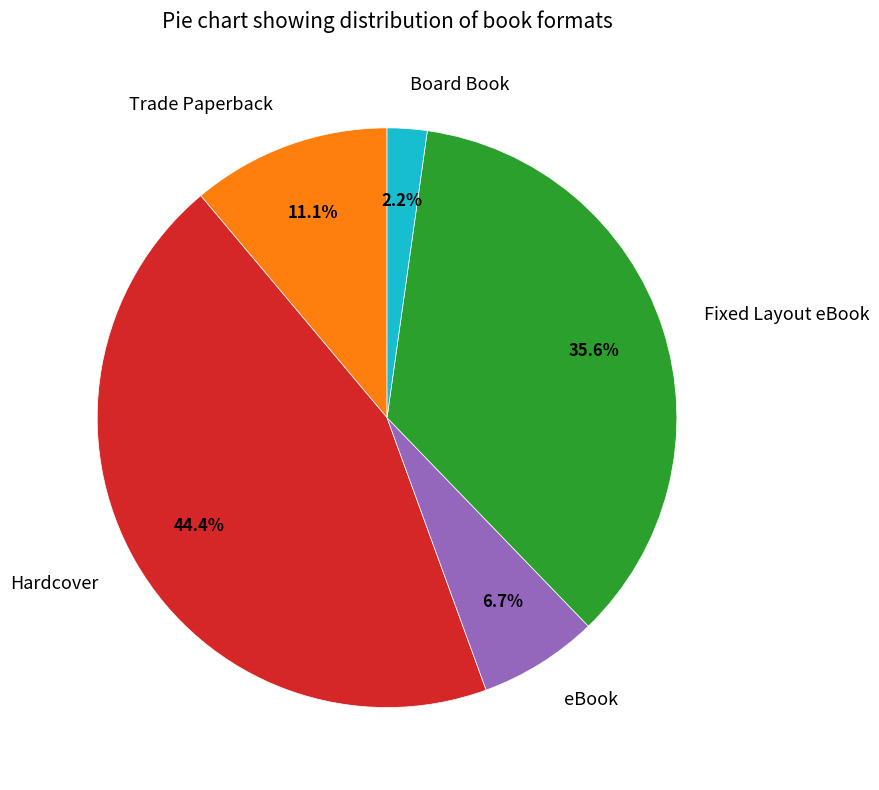

Which has a higher value, eBook or Trade Paperback?

Trade Paperback